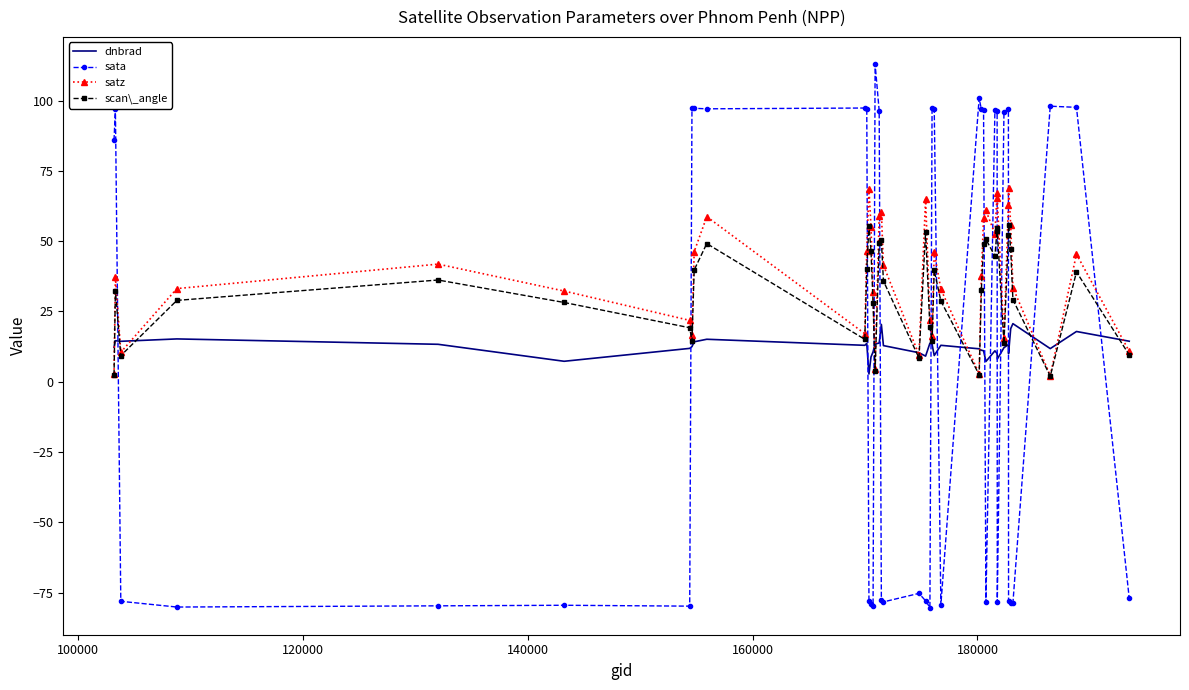

Which series has the widest spread of values?

sata